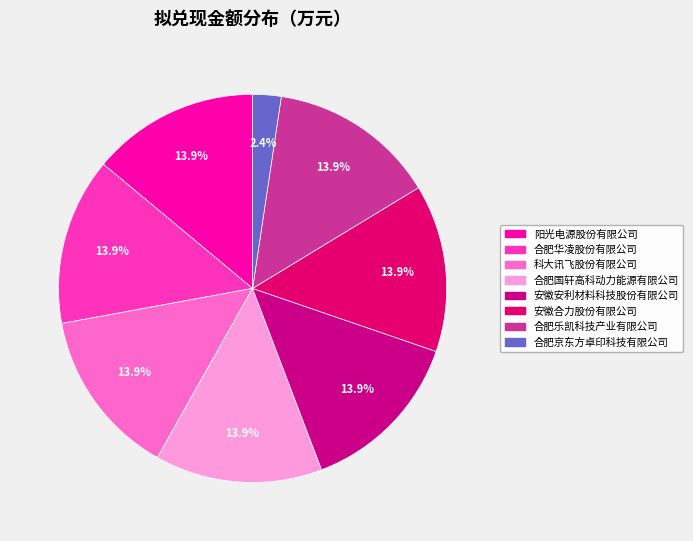

Count the number of slices in the pie.

8